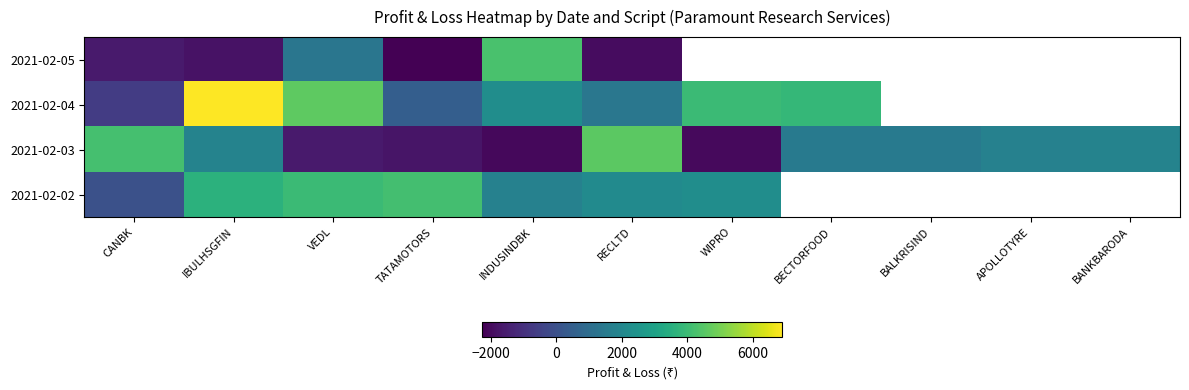

How many values in 2021-02-04 are above zero?

7